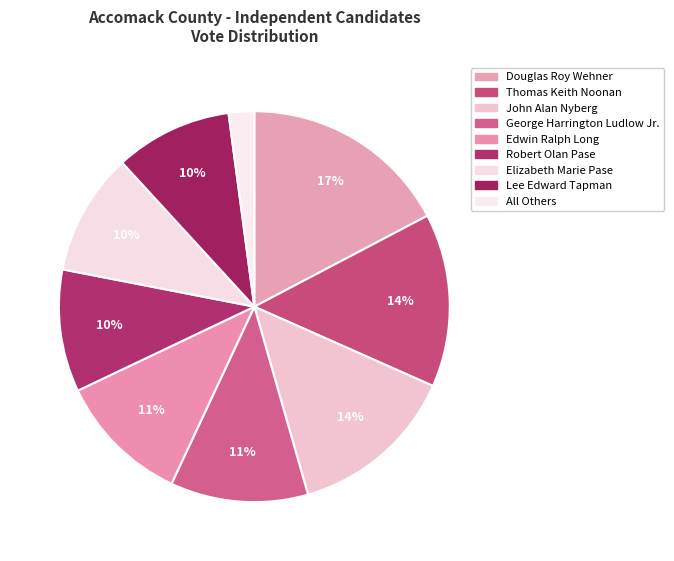

To the nearest percent, what portion does John Alan Nyberg represent?

14%